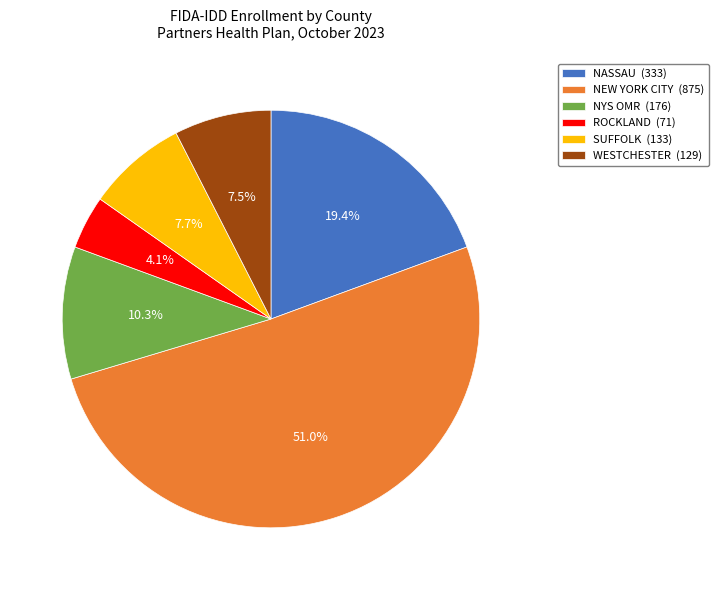

What percentage do NEW YORK CITY (875) and NASSAU (333) together represent?

70.4%